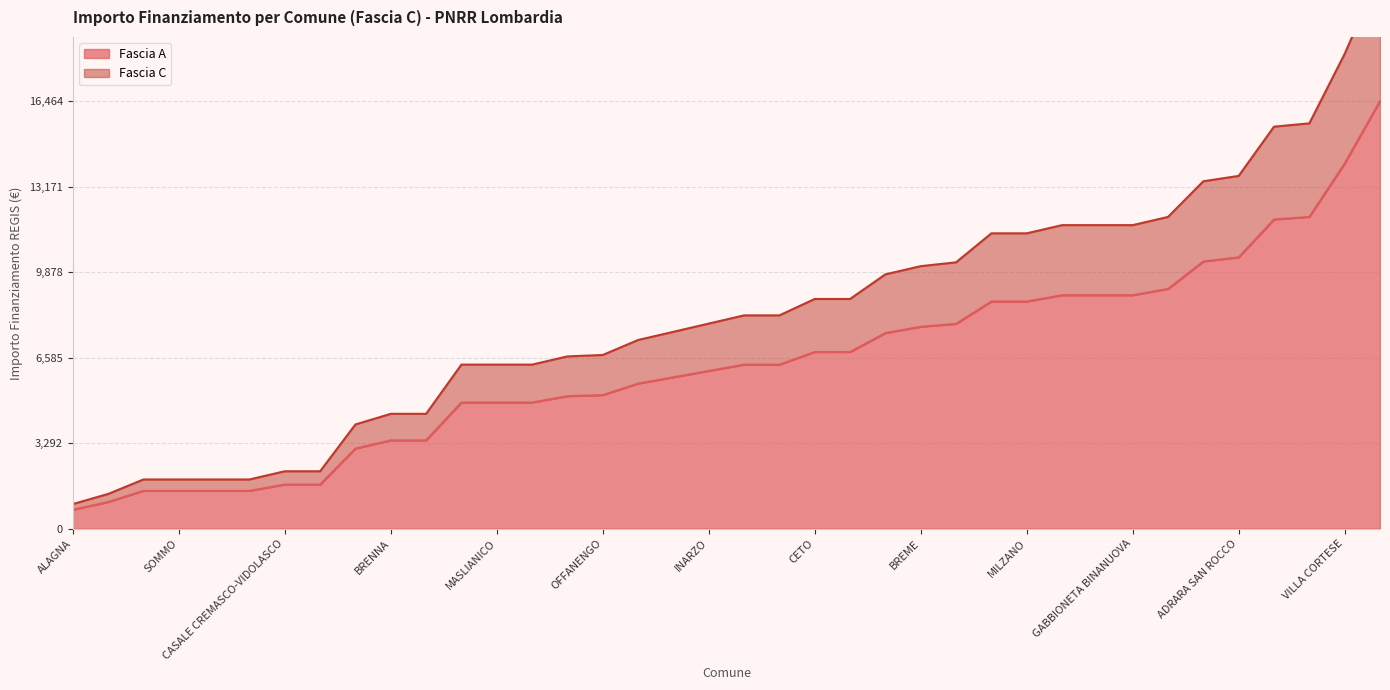

Does the chart have visible grid lines?

Yes